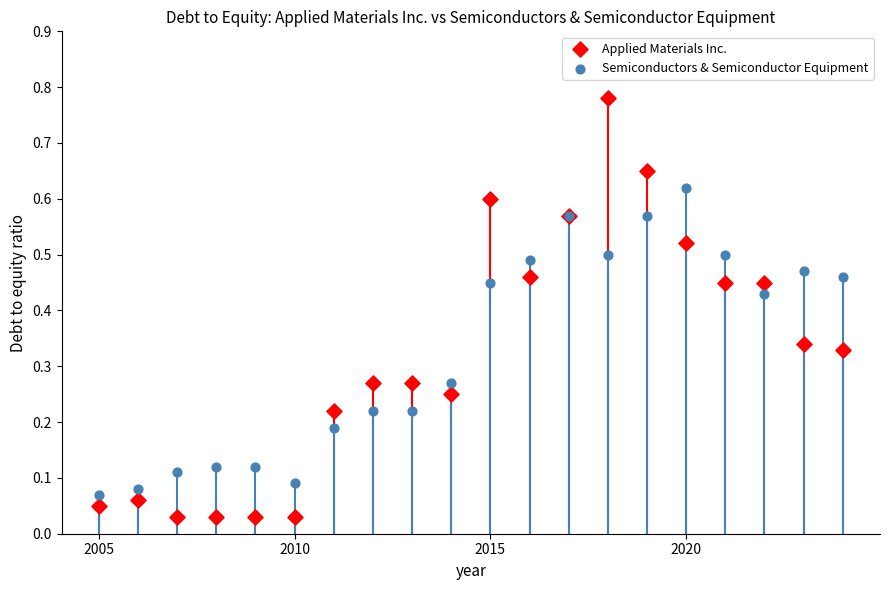

Which series reaches the minimum Y coordinate?

Applied Materials Inc.